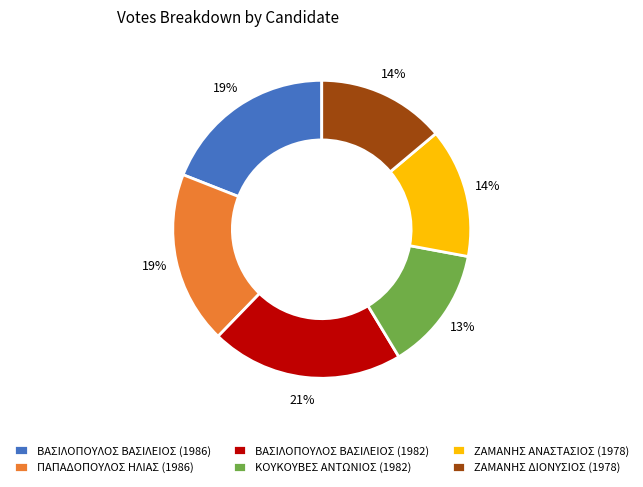

Combined, do ΖΑΜΑΝΗΣ ΑΝΑΣΤΑΣΙΟΣ (1978) and ΚΟΥΚΟΥΒΕΣ ΑΝΤΩΝΙΟΣ (1982) account for over 50%?

No